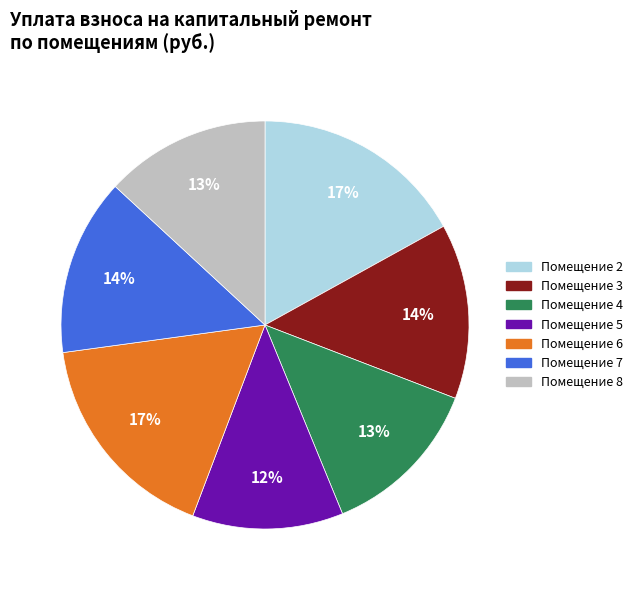

To the nearest percent, what is the difference between the largest and smallest slice percentages?

5%